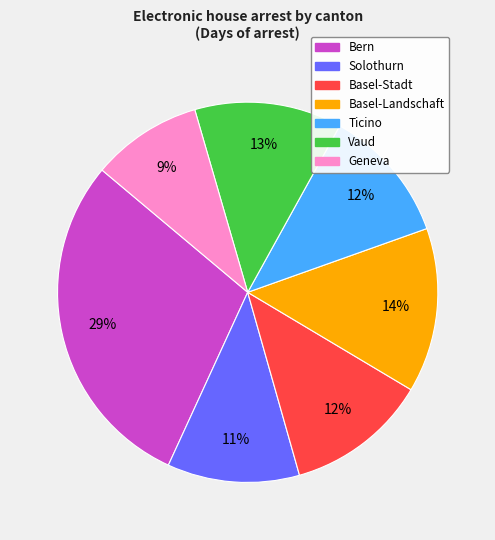

The Vaud slice represents 19% of the pie. True or false?

False